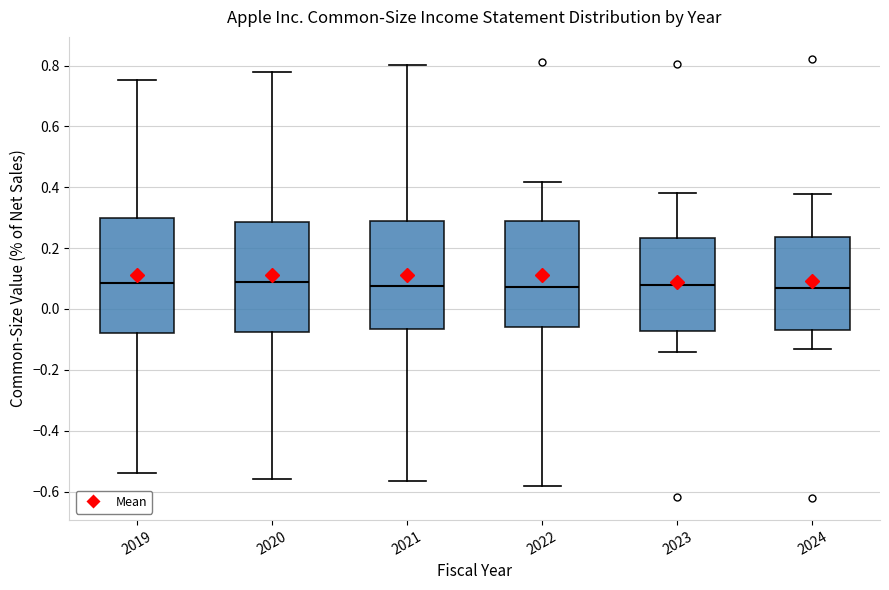

Reading left to right, transcribe this box plot: for each box, give where its median line is, the range the box spans, and where its two whiskers end, as read against the y-axis. The values are not printed on the chart, so give them approximately, as read against the axis.

2019: median 0.08, box -0.08 to 0.30, whiskers -0.54 to 0.76
2020: median 0.08, box -0.08 to 0.28, whiskers -0.56 to 0.78
2021: median 0.08, box -0.06 to 0.30, whiskers -0.56 to 0.80
2022: median 0.08, box -0.06 to 0.28, whiskers -0.58 to 0.42
2023: median 0.08, box -0.08 to 0.24, whiskers -0.14 to 0.38
2024: median 0.06, box -0.06 to 0.24, whiskers -0.14 to 0.38